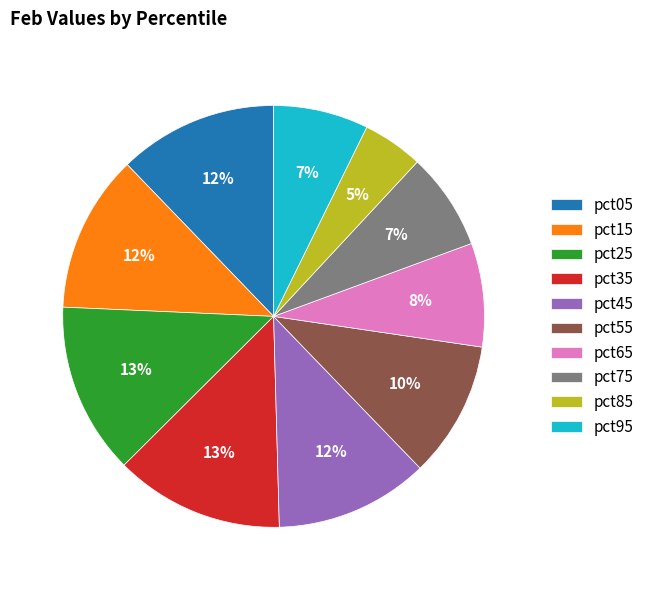

The pct35 slice represents 18% of the pie. True or false?

False